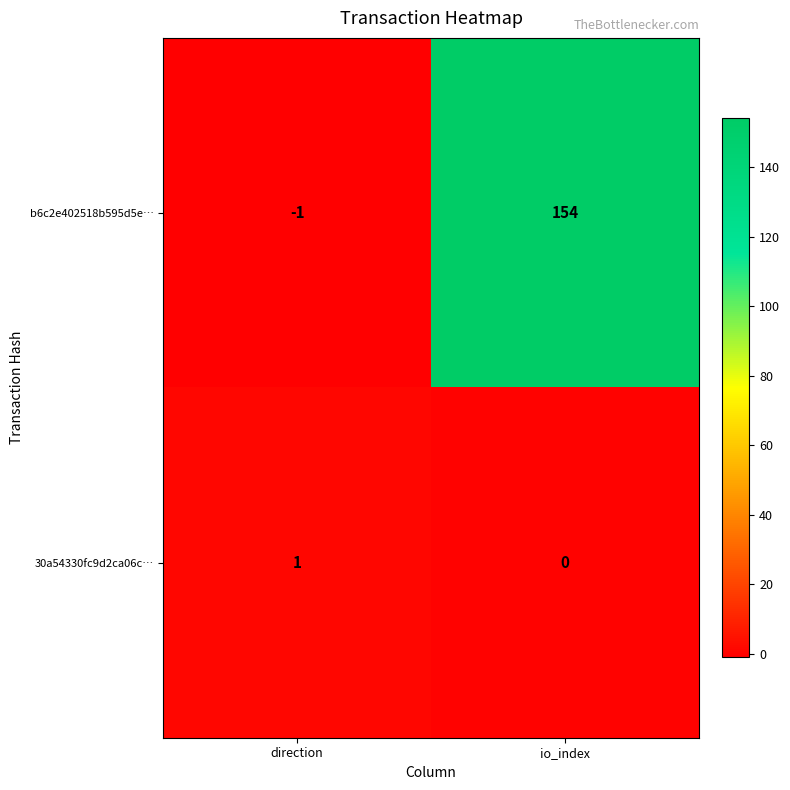

Between direction and io_index, which series saw the biggest shift?

b6c2e402518b595d5e…